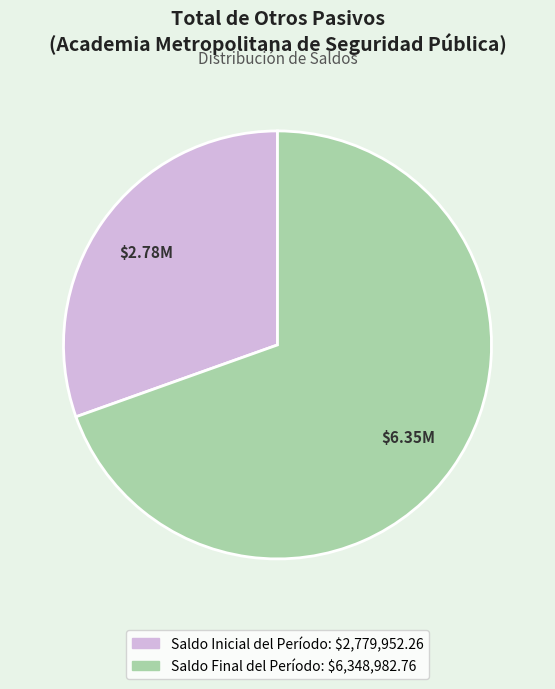

Is there any slice that represents more than half of the pie?

Yes